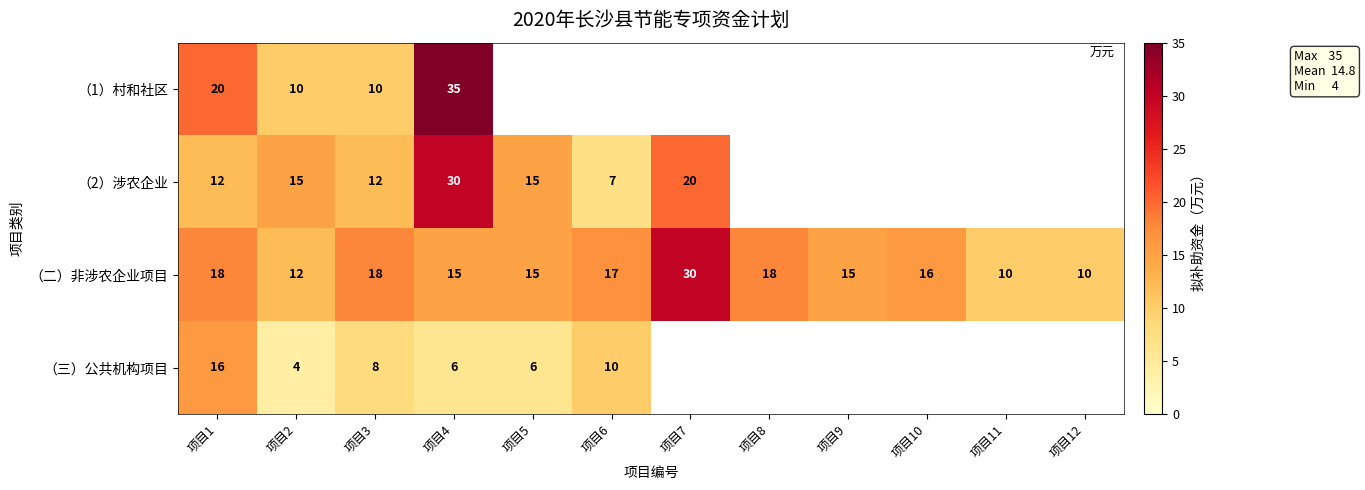

What is the spread (max minus min) of values at 项目1?

8